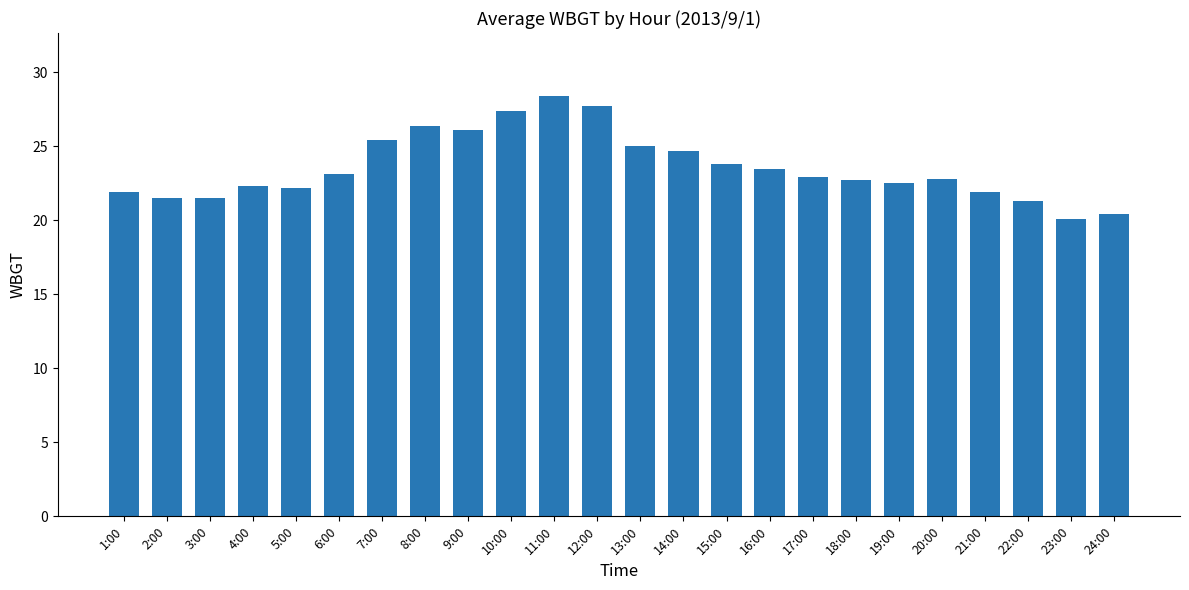

True or false: the data shows 10.0 at 1:00.

False